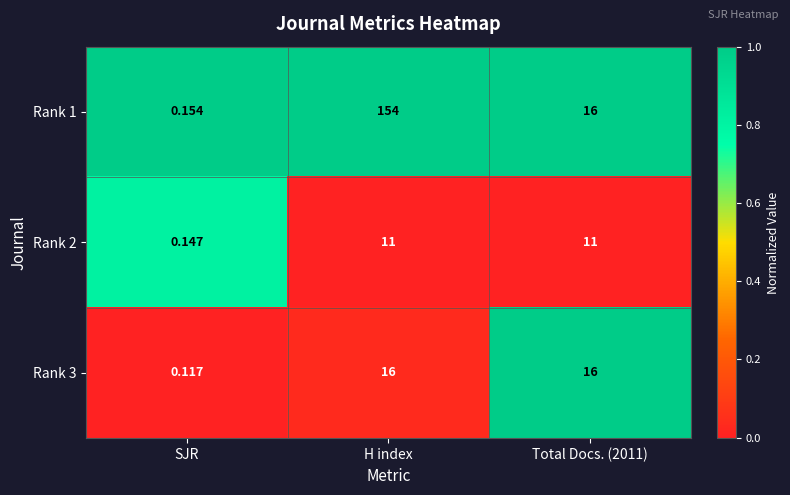

At which category does the chart reach its peak across all series?

H index